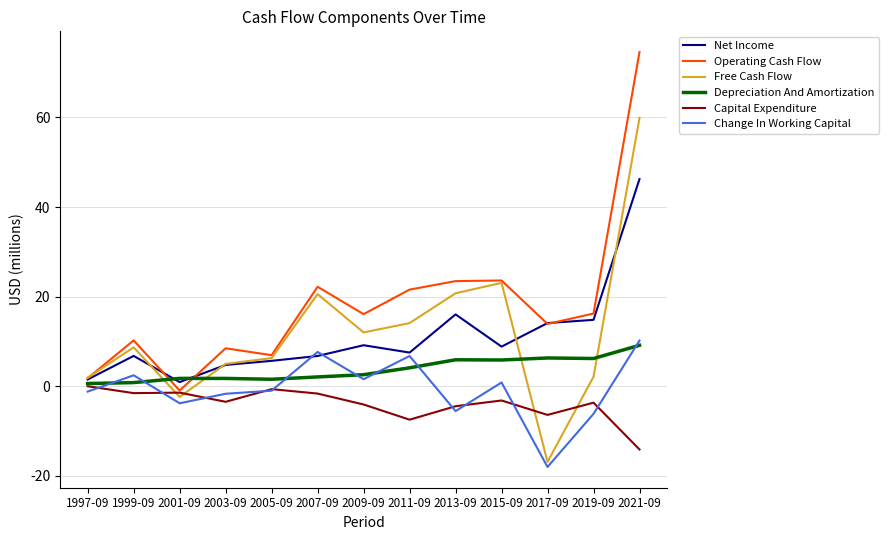

How many distinct data groups are displayed?

6